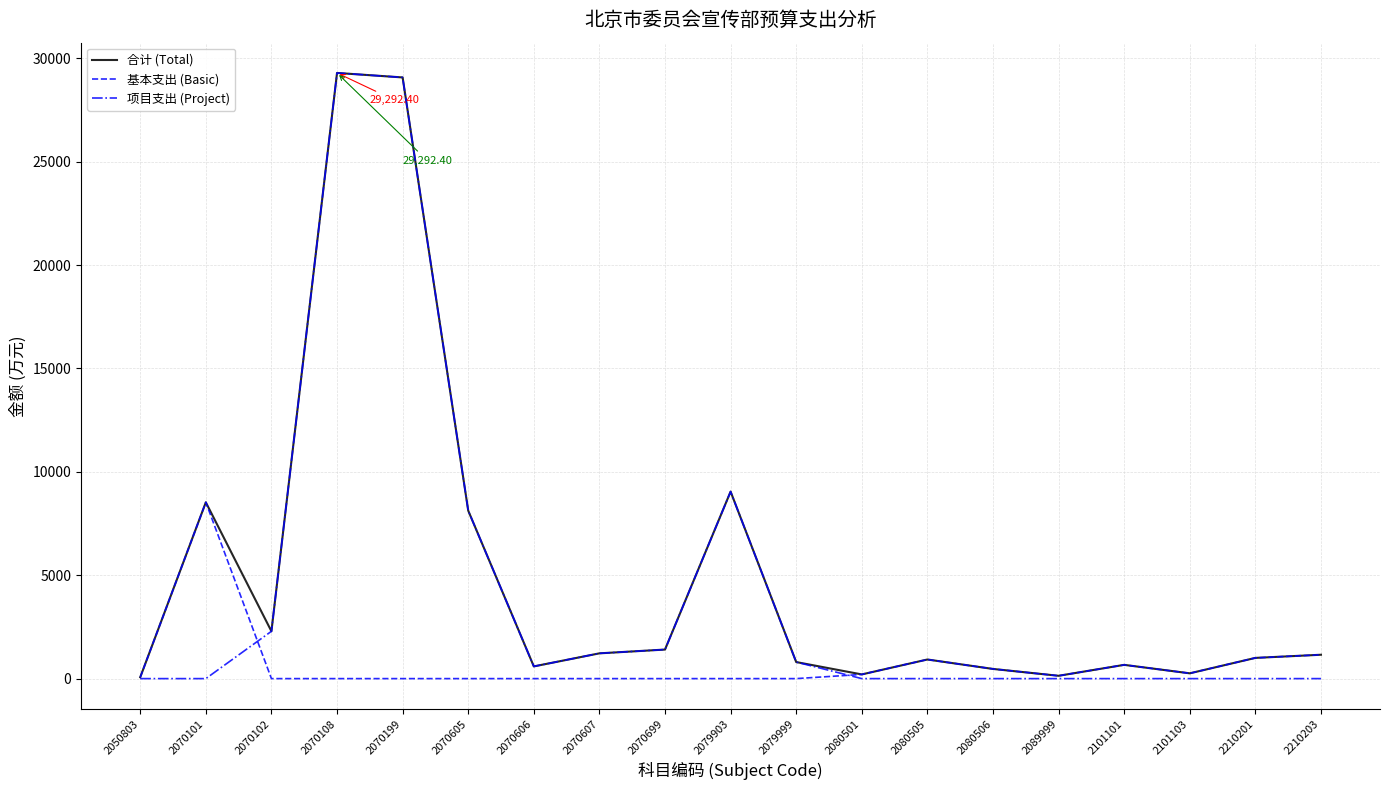

Rank the series by their average value, from lowest to highest.

基本支出 (Basic), 项目支出 (Project), 合计 (Total)